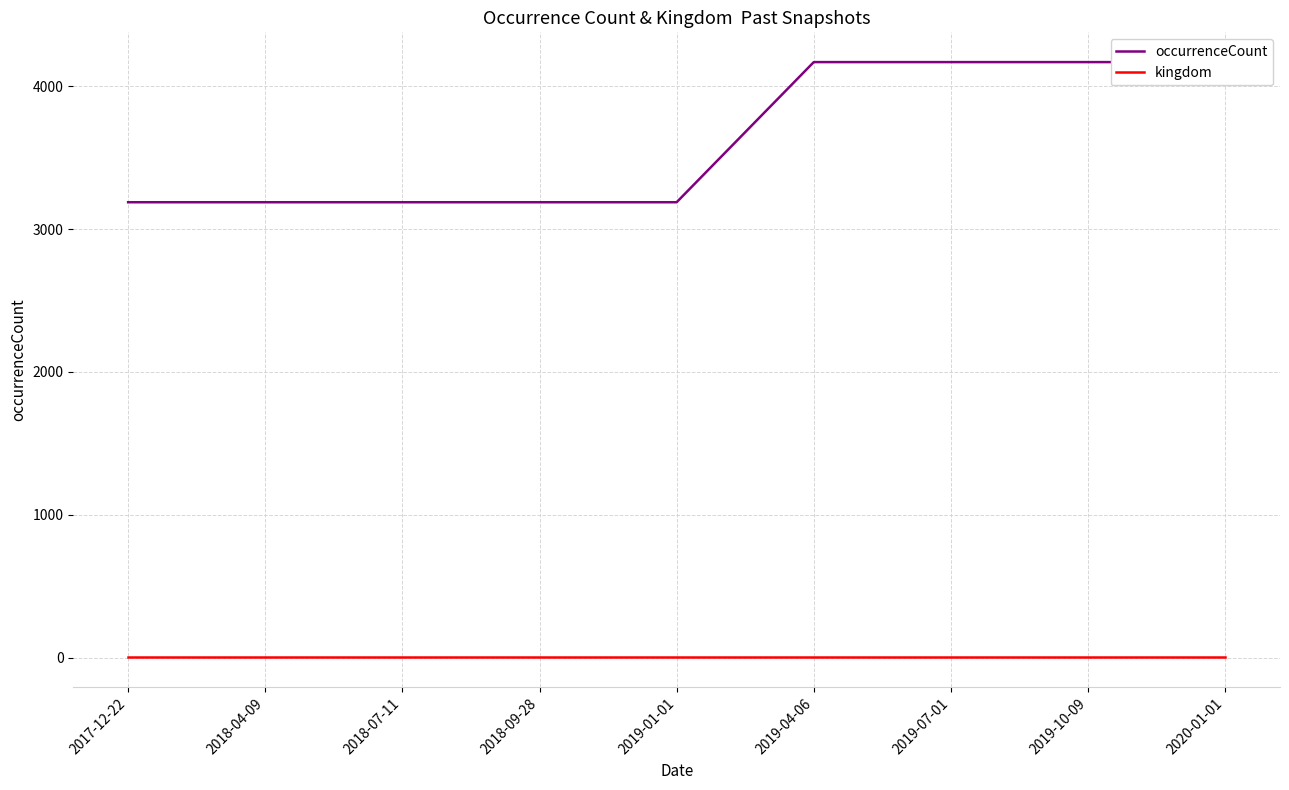

At how many categories does at least one series exceed 2698?

9